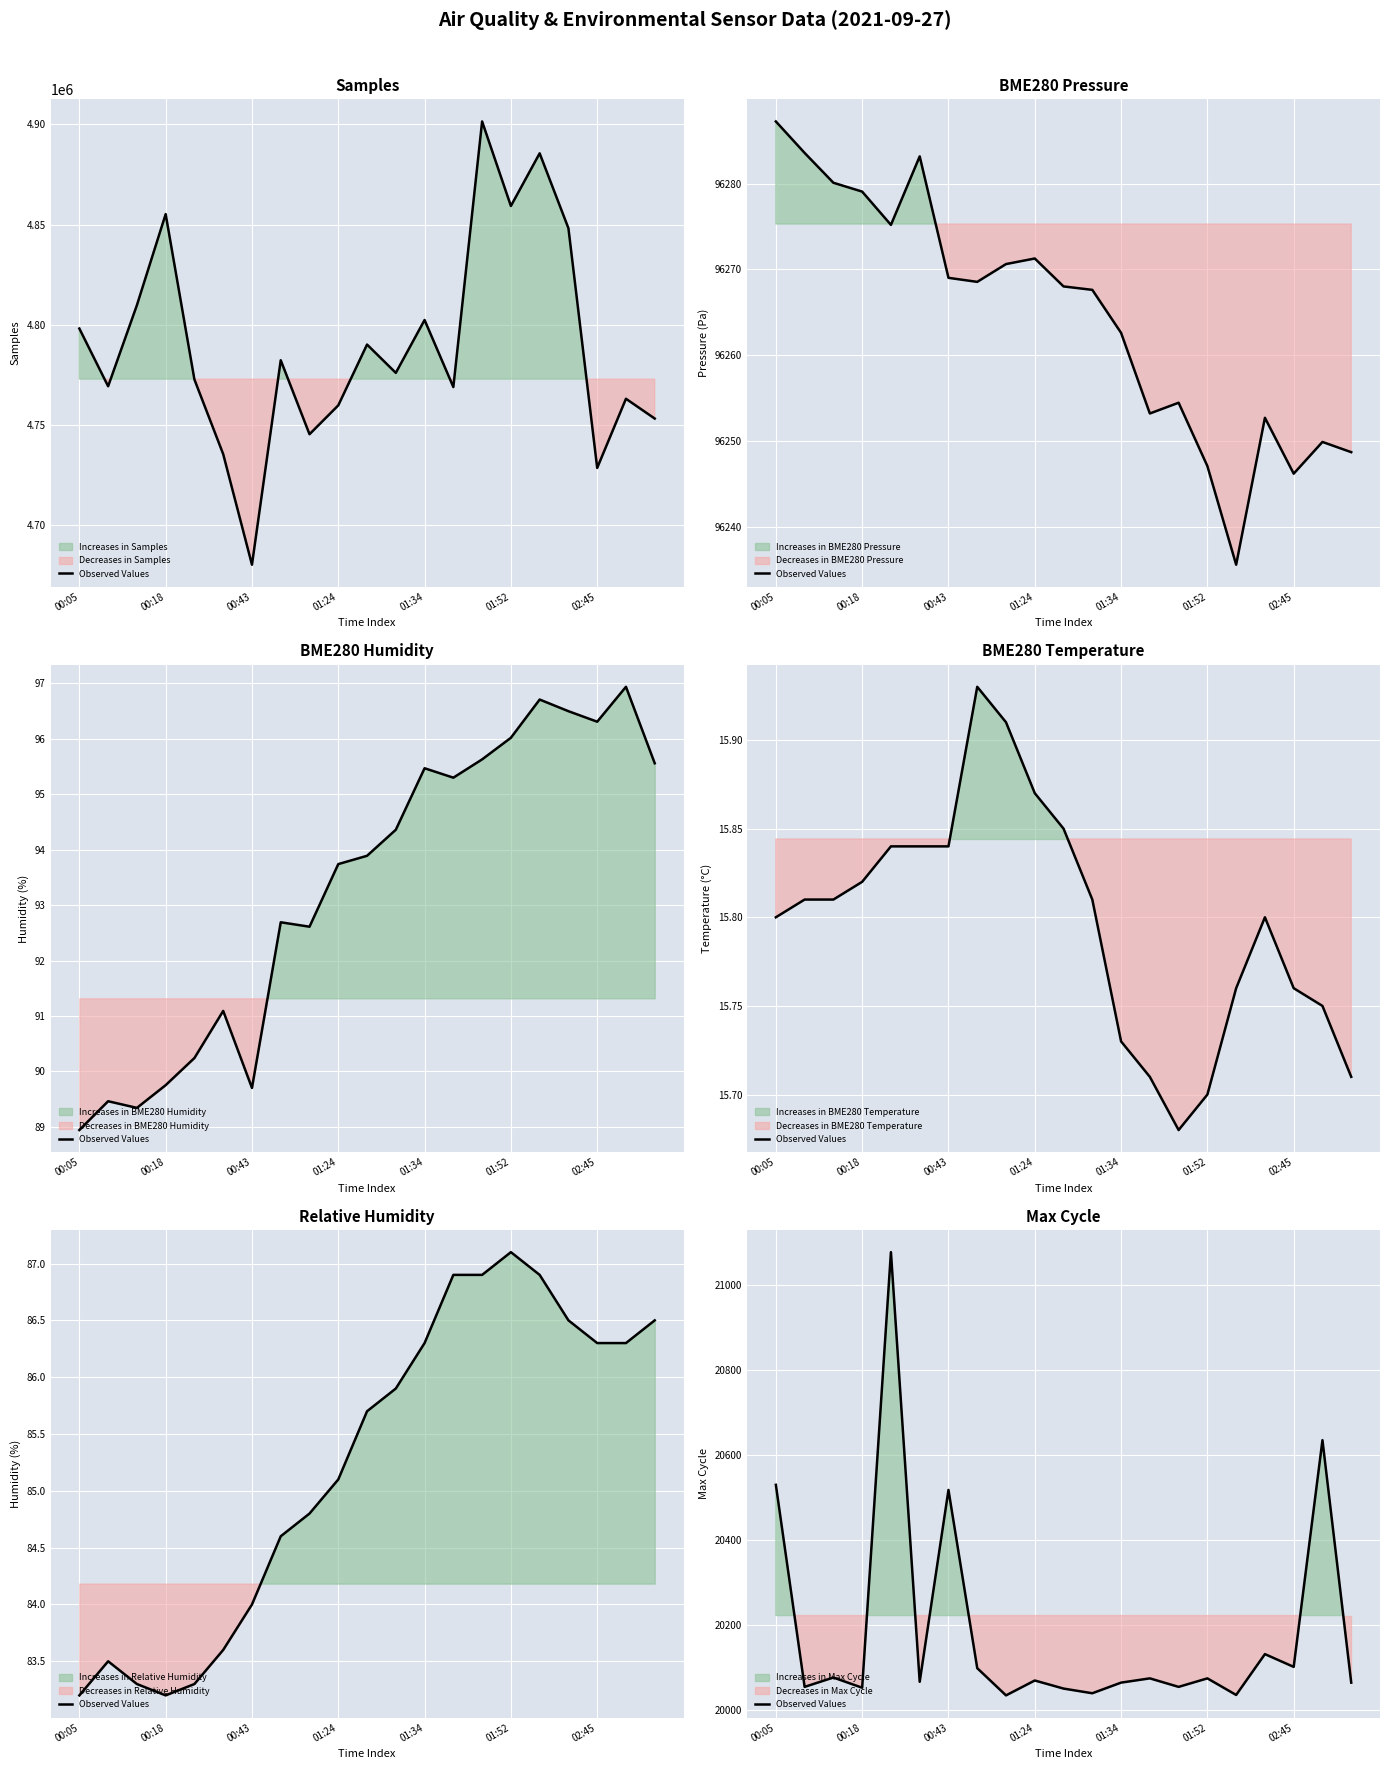

What position from the left is 00:43?

3